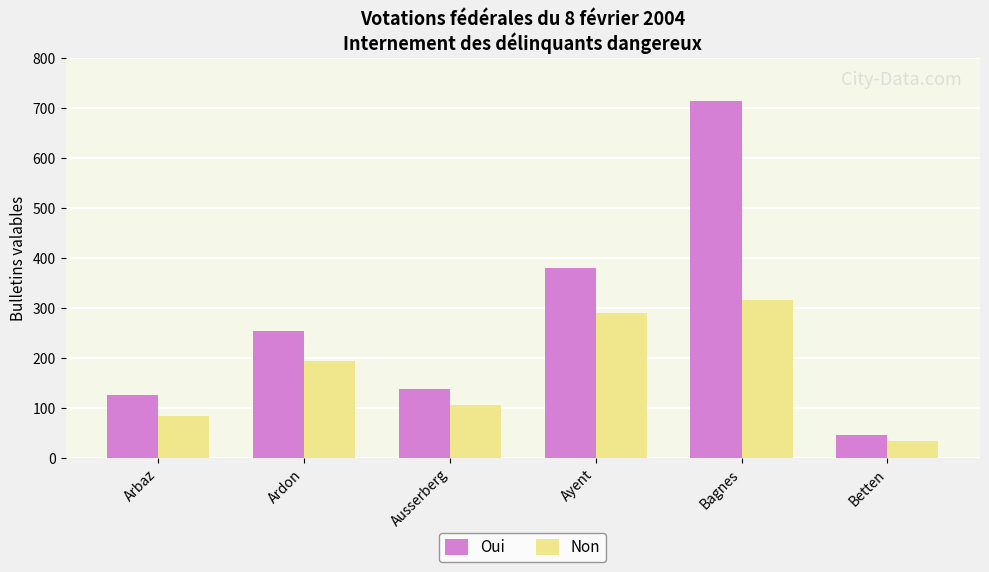

What is the label of the 4th bar from the right?

Ausserberg